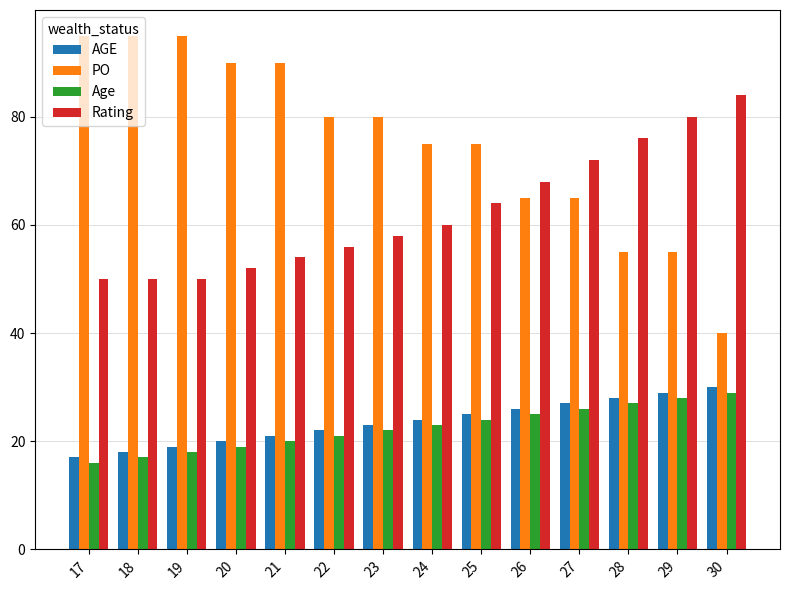

Is it true that Age equals 37 at 24?

False